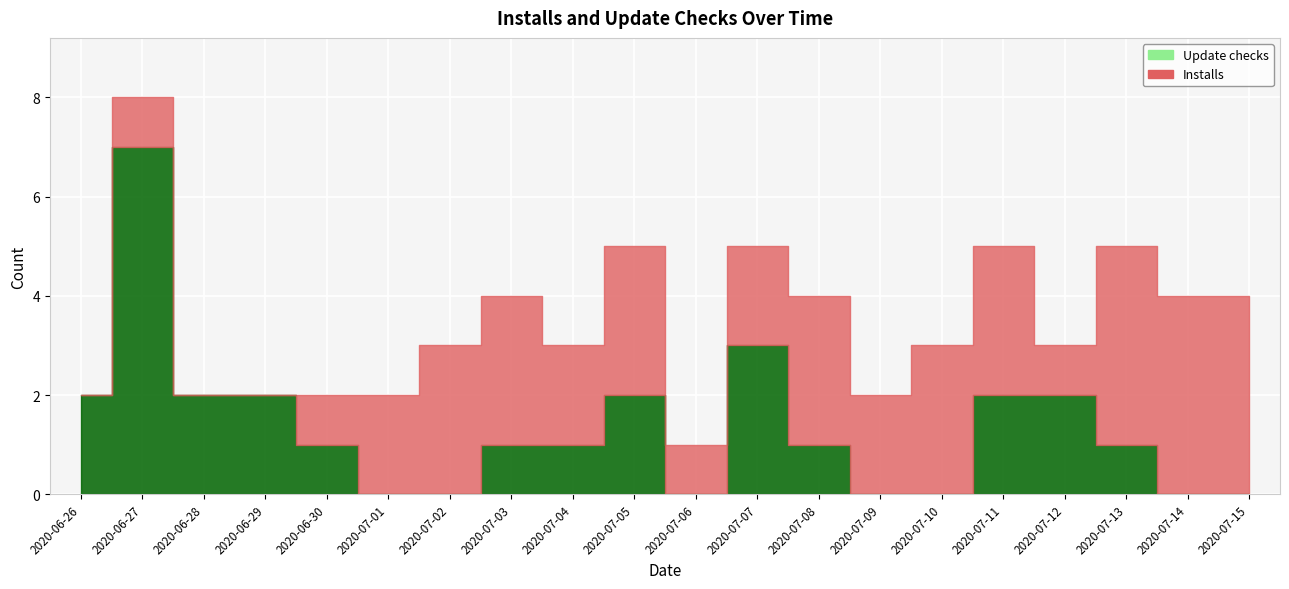

What are all the series names shown in the legend?

Installs, Update checks